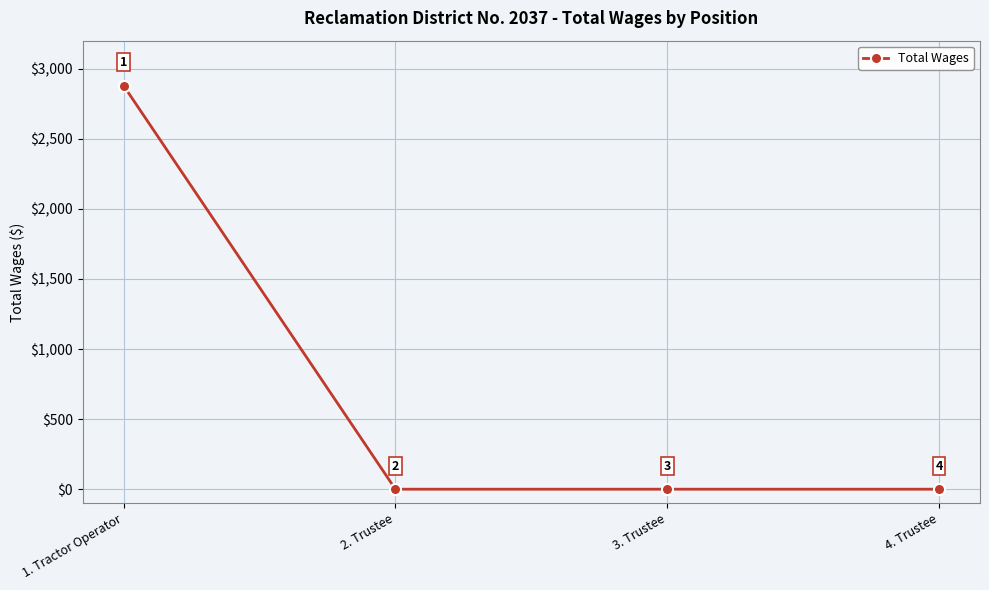

What is the label of the 3rd point from the left?

3. Trustee